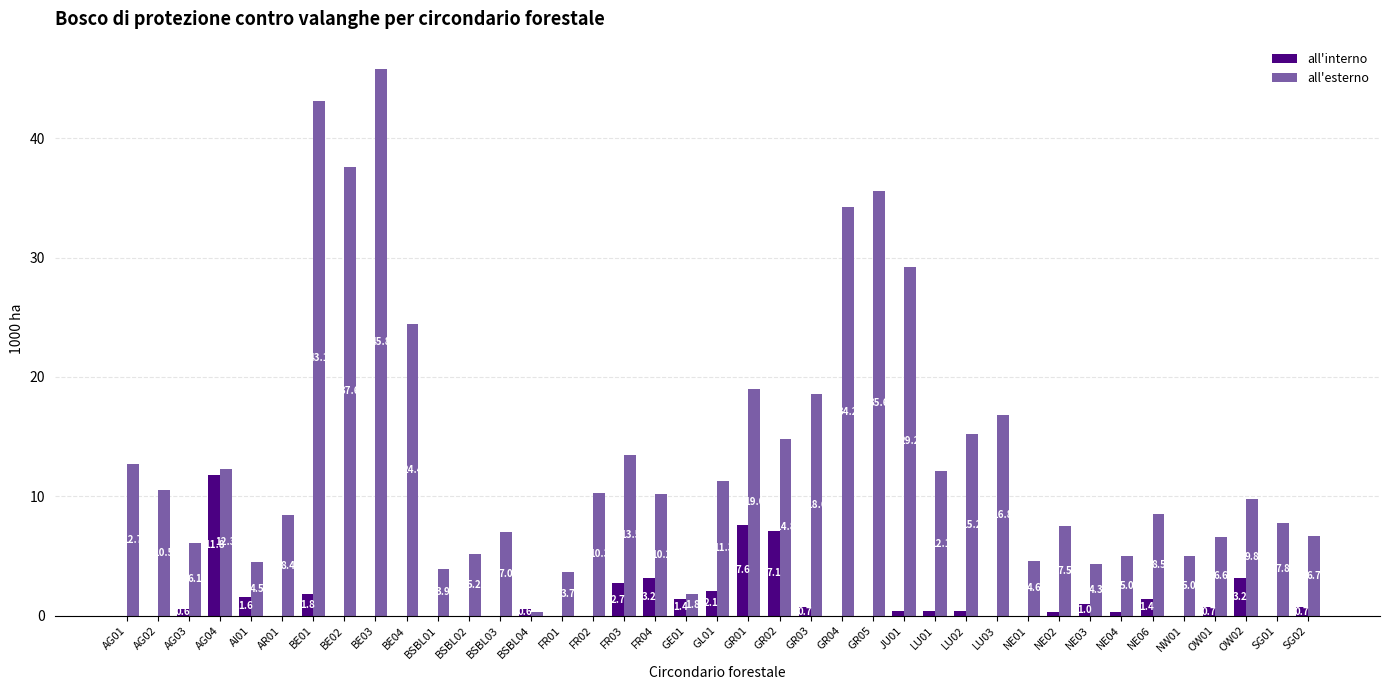

The all'esterno series shows 20.5 at BE03. True or false?

False